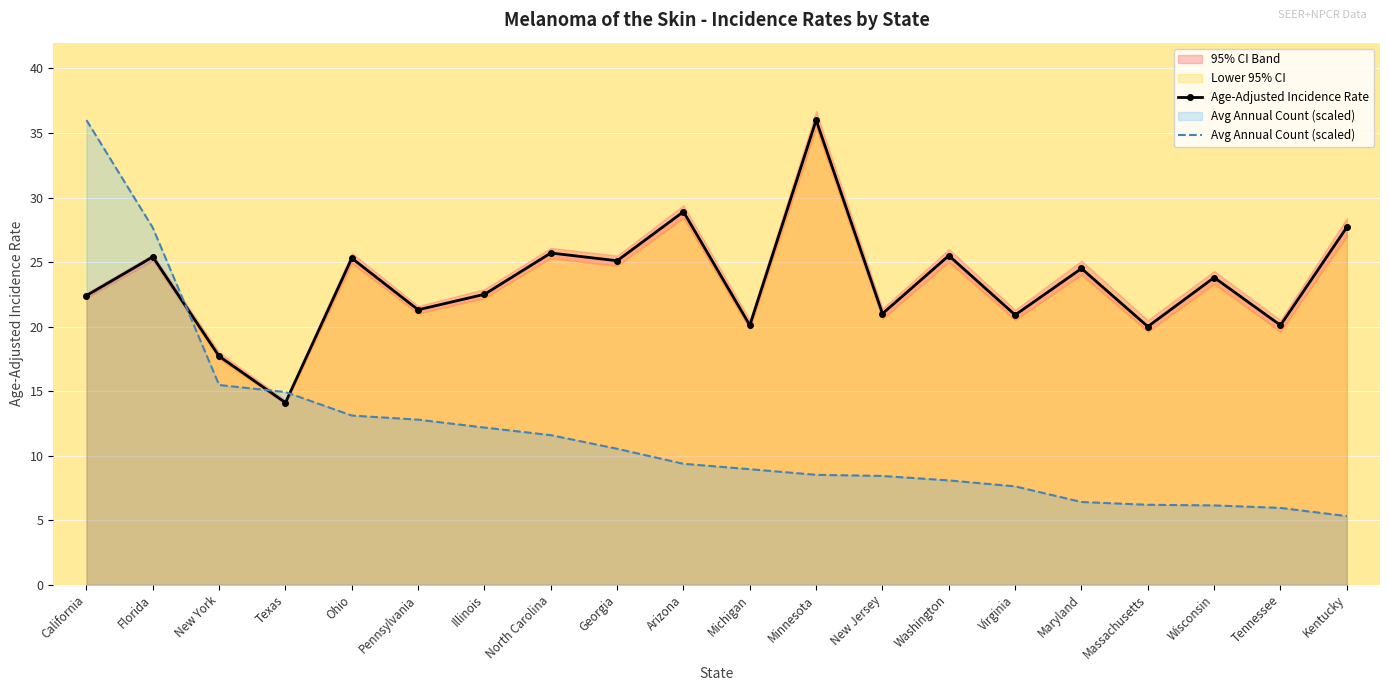

Rank the series by their average value, from lowest to highest.

Avg Annual Count (scaled), Age-Adjusted Incidence Rate